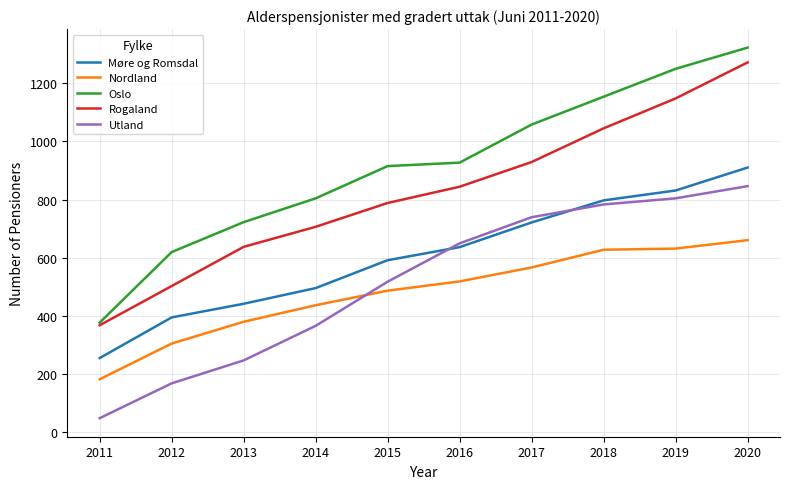

List the labels in order of Møre og Romsdal value, smallest first.

2011, 2012, 2013, 2014, 2015, 2016, 2017, 2018, 2019, 2020